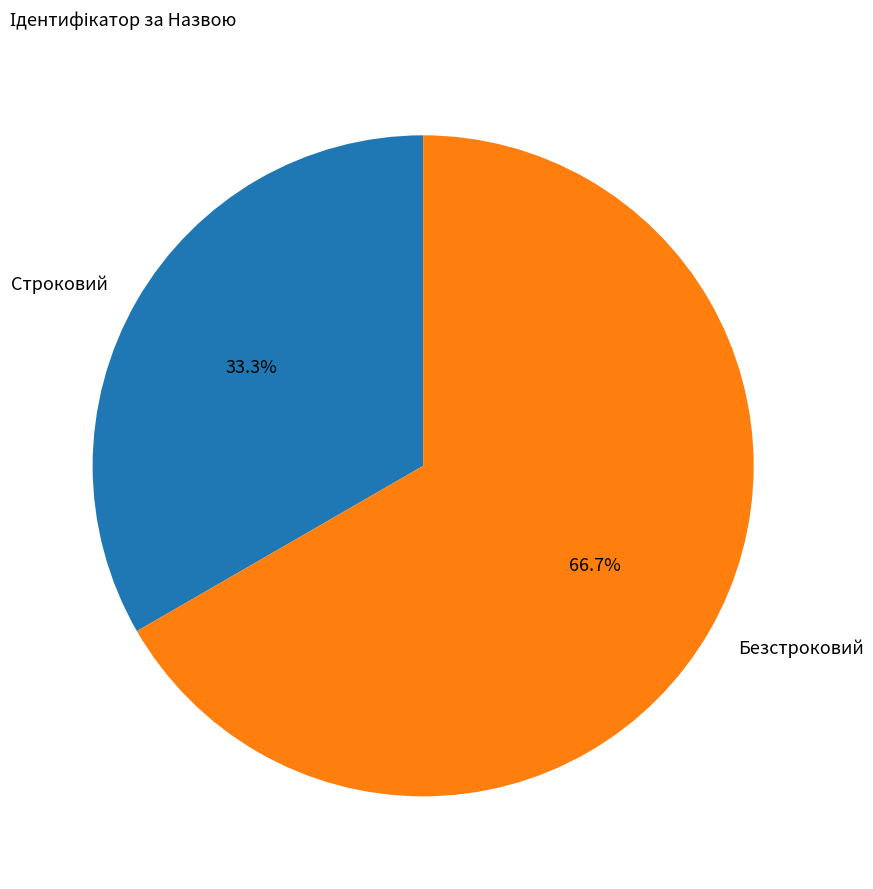

The Строковий slice represents 39% of the pie. True or false?

False